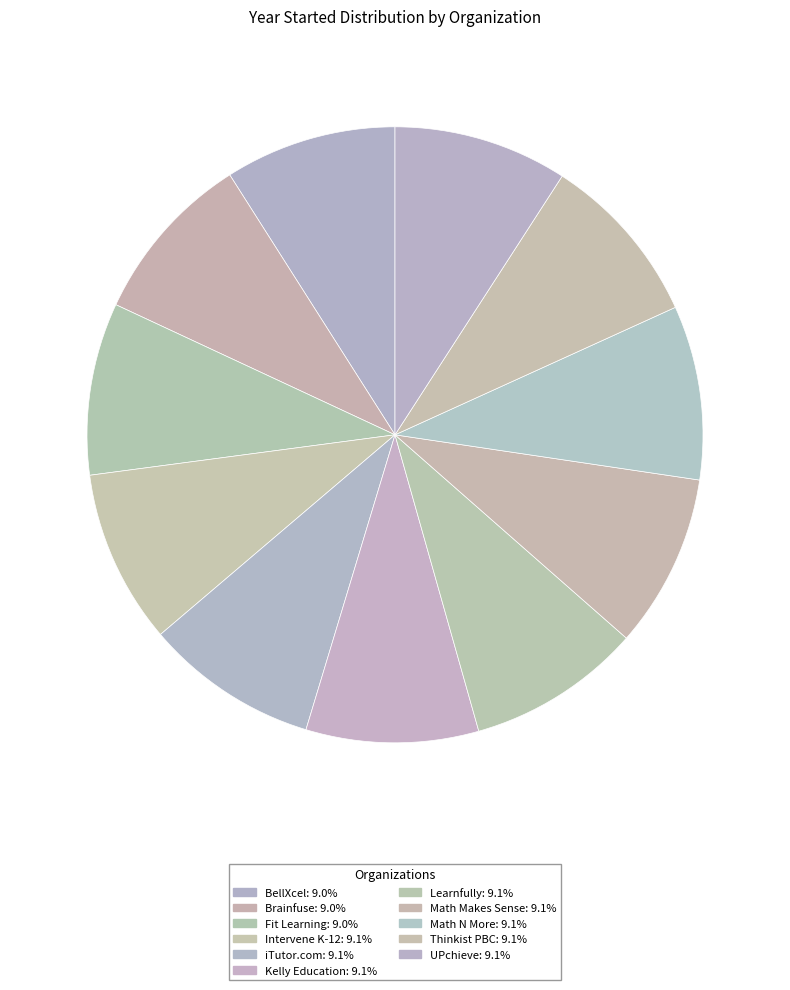

How many slices are in this pie chart?

11